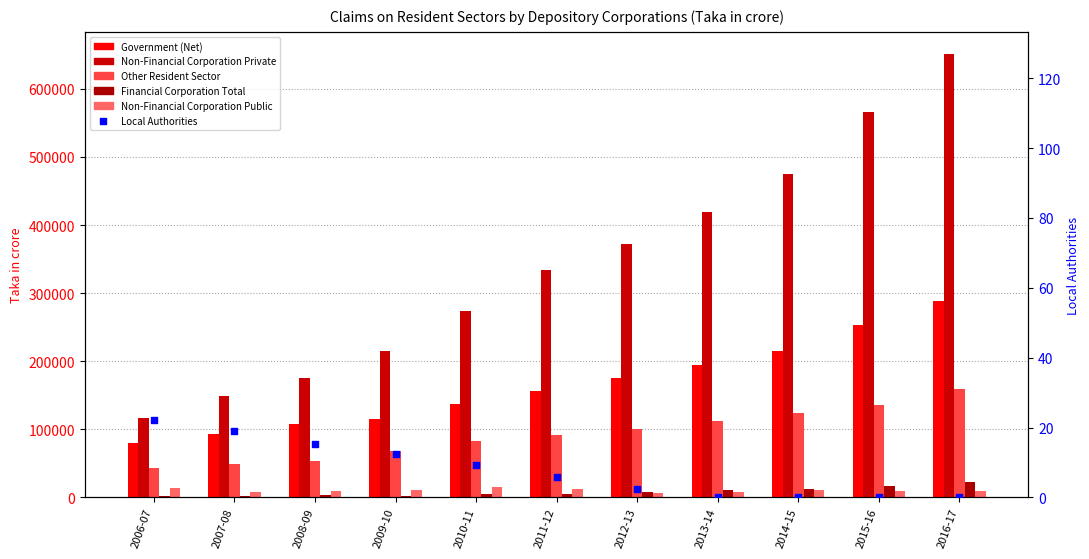

Which series has the largest total across all categories?

Non-Financial Corporation Private